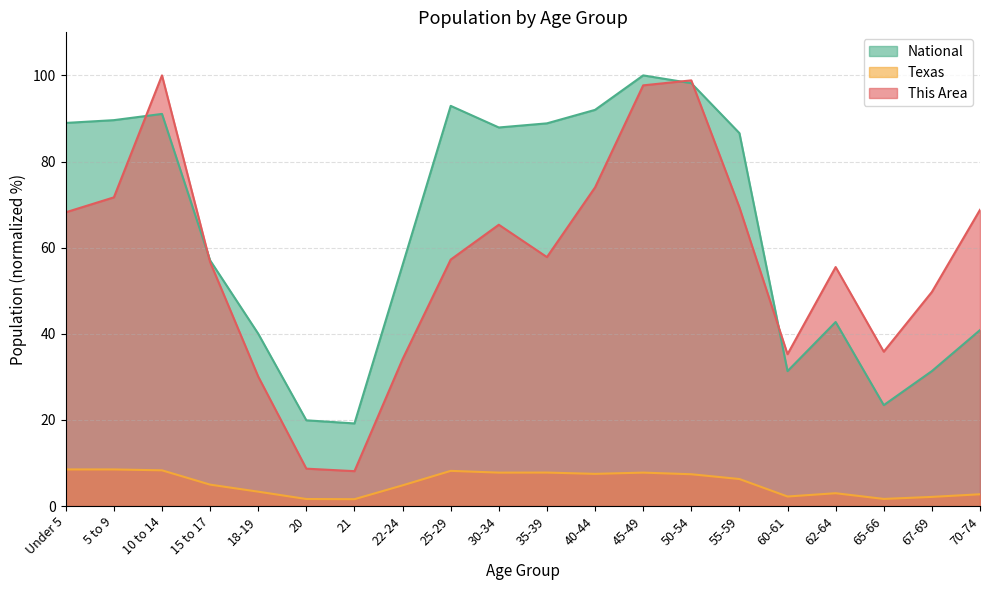

What value does the National series have at 22-24?

56.0